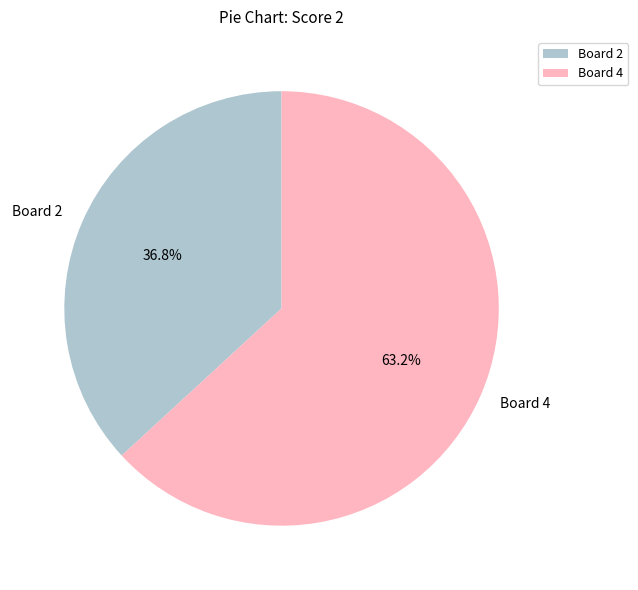

Which category has the biggest portion of the pie?

Board 4